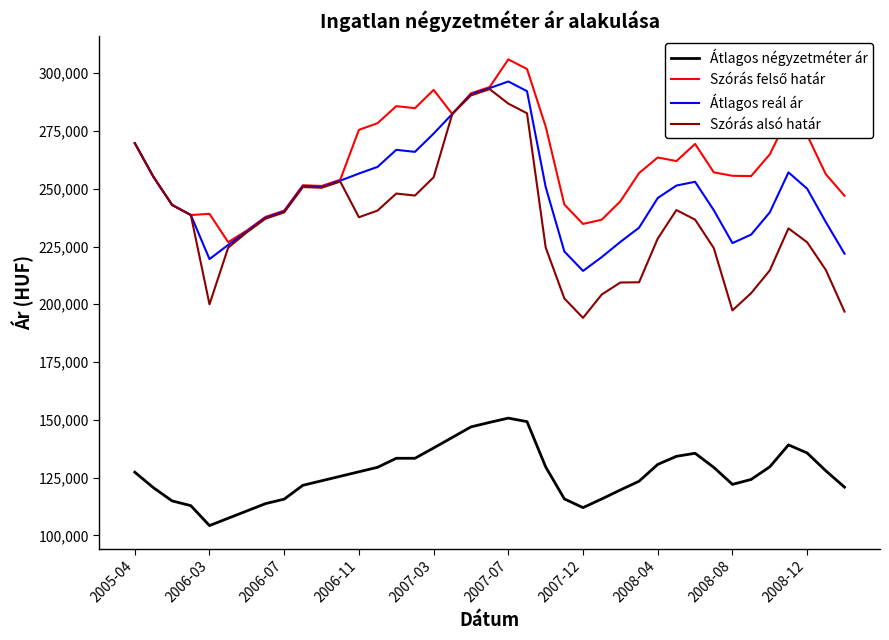

How many categories are shown in the chart?

39